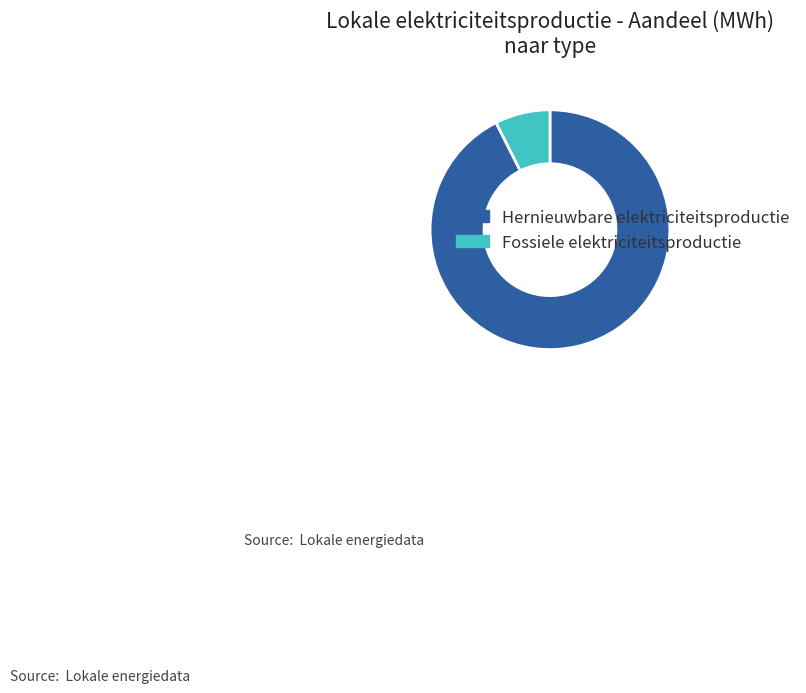

Approximately how many times larger is the value at Hernieuwbare elektriciteitsproductie compared to Fossiele elektriciteitsproductie?

12.5